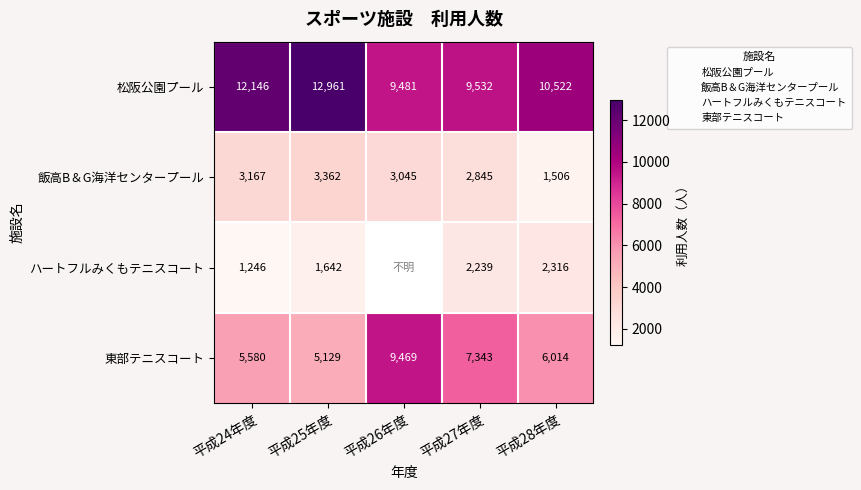

At which label does 松阪公園プール reach its peak?

平成25年度